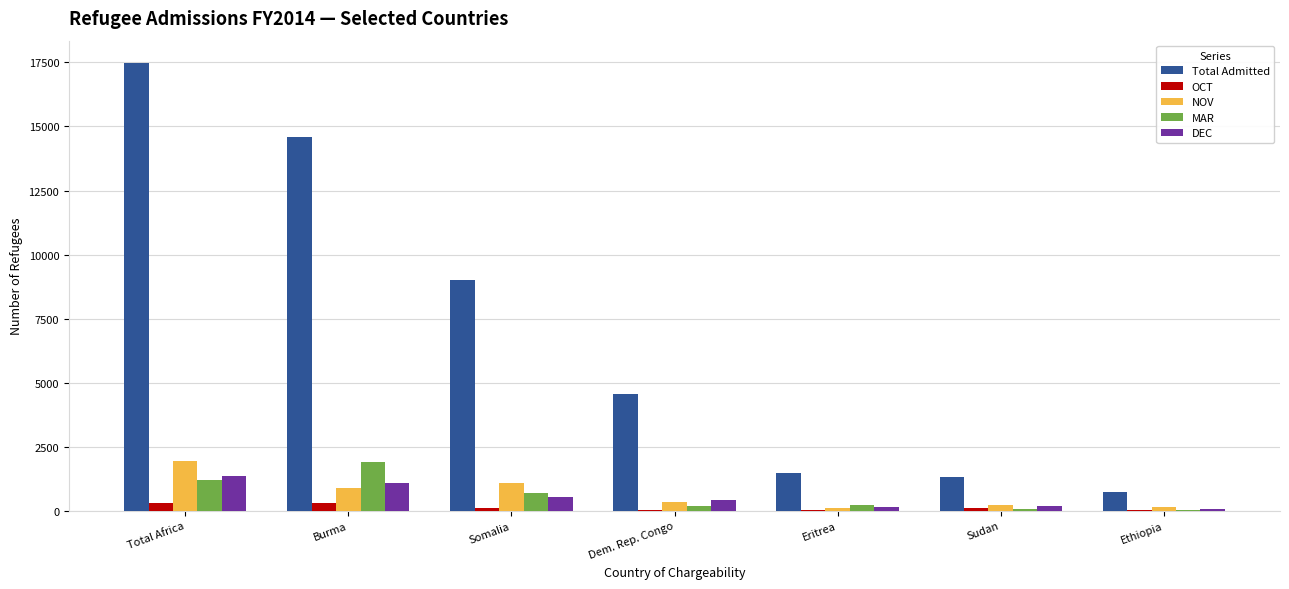

Are the bars grouped side by side (vs. stacked)?

Yes